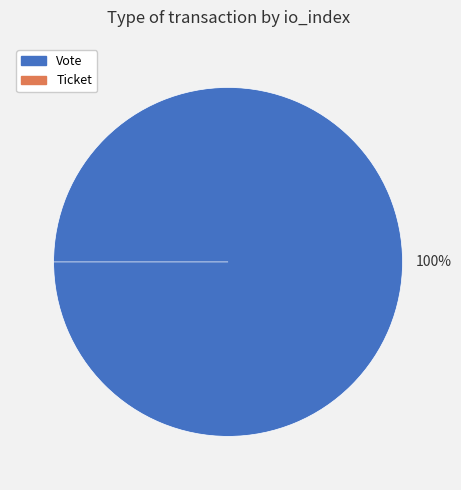

How many segments does this pie chart have?

2